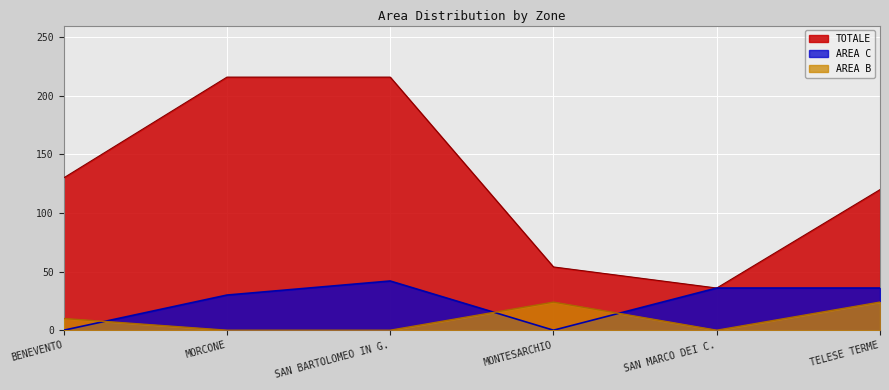

At which category does AREA C reach its first local peak?

SAN BARTOLOMEO IN G.